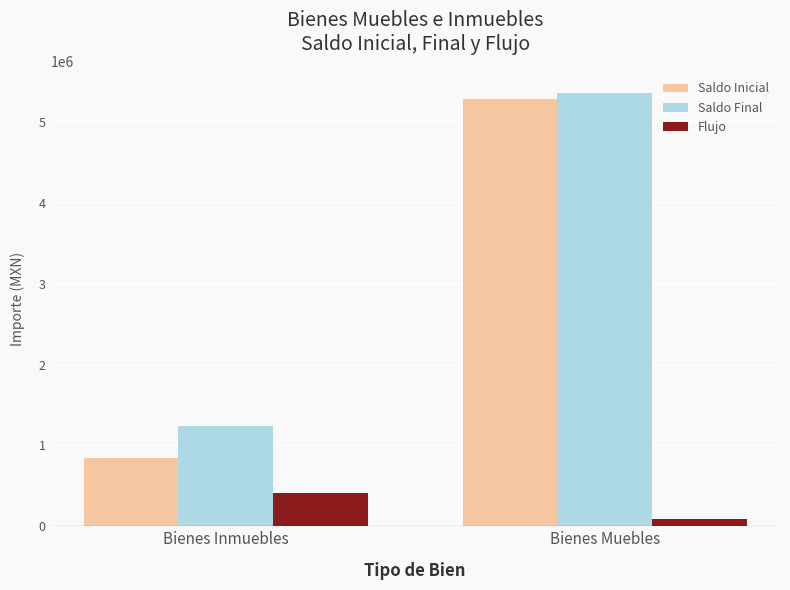

What is the average value of the Saldo Final series?

3307498.8